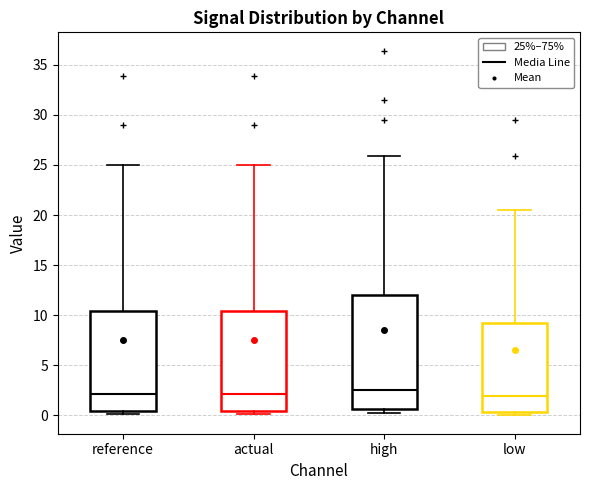

Reading left to right, transcribe this box plot: for each box, give where its median line is, the range the box spans, and where its two whiskers end, as read against the y-axis. The values are not printed on the chart, so give them approximately, as read against the axis.

reference: median 2.0, box 0.5 to 10.5, whiskers 0.0 to 25.0
actual: median 2.0, box 0.5 to 10.5, whiskers 0.0 to 25.0
high: median 2.5, box 0.5 to 12.0, whiskers 0.0 to 26.0
low: median 2.0, box 0.5 to 9.0, whiskers 0.0 to 20.5